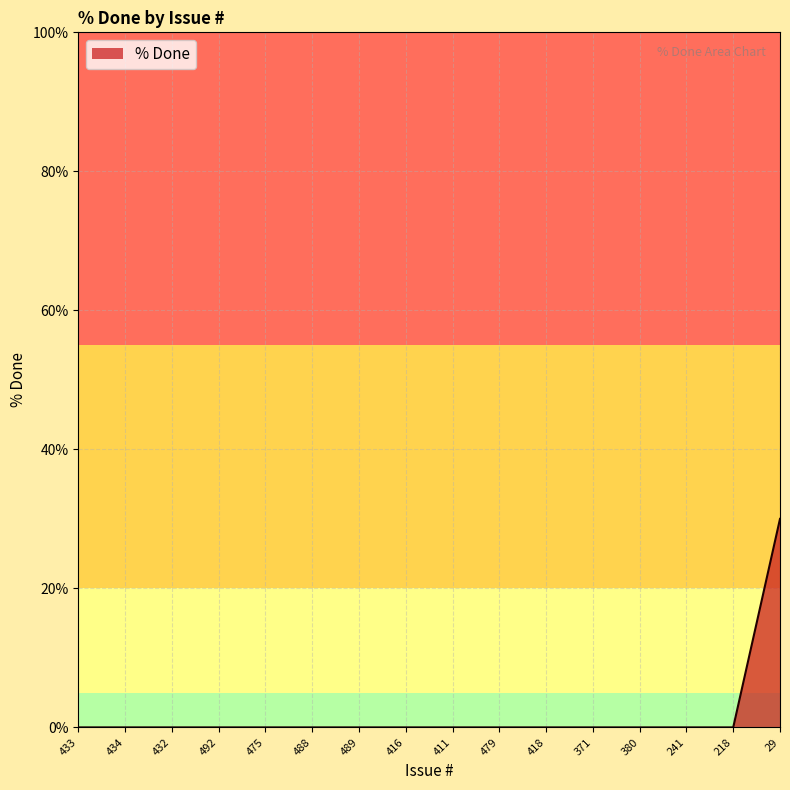

Does the chart have visible grid lines?

Yes